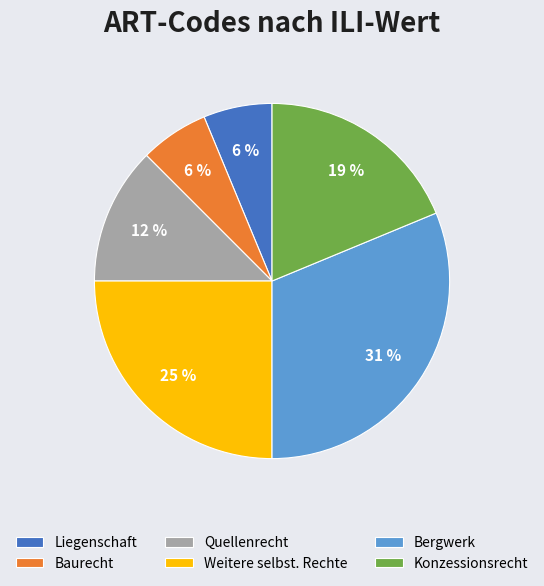

Which category has the biggest portion of the pie?

Bergwerk